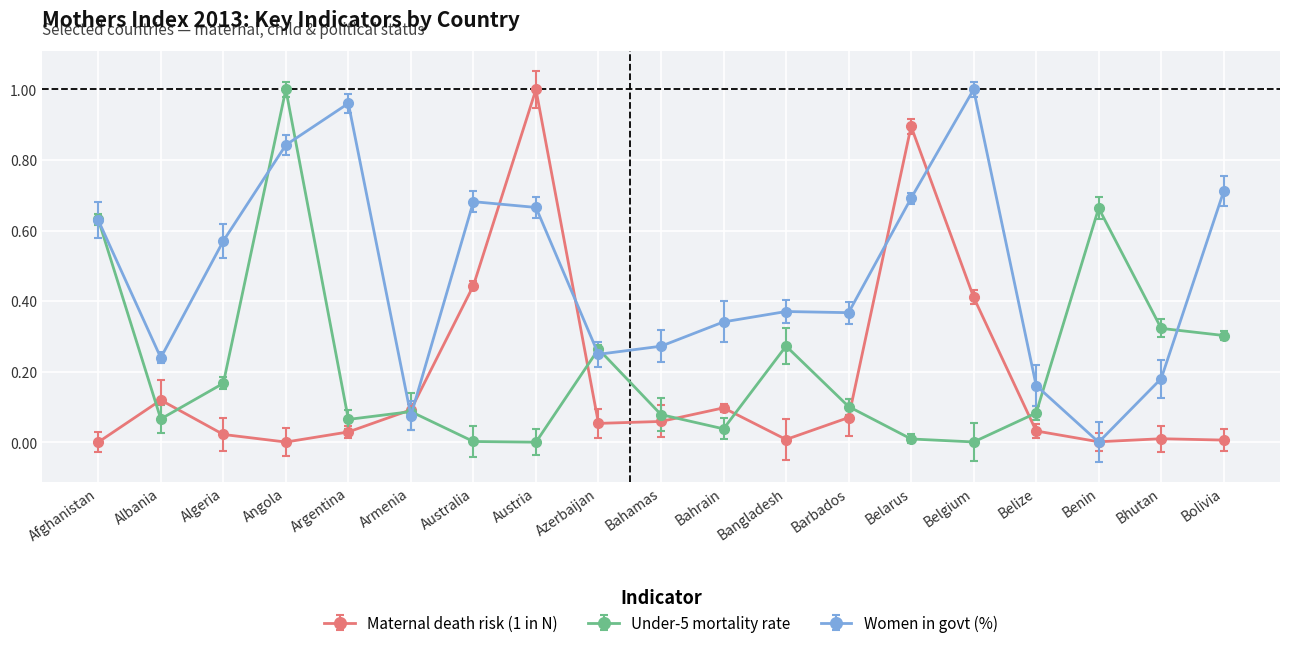

What is the label of the 15th point from the left?

Belgium